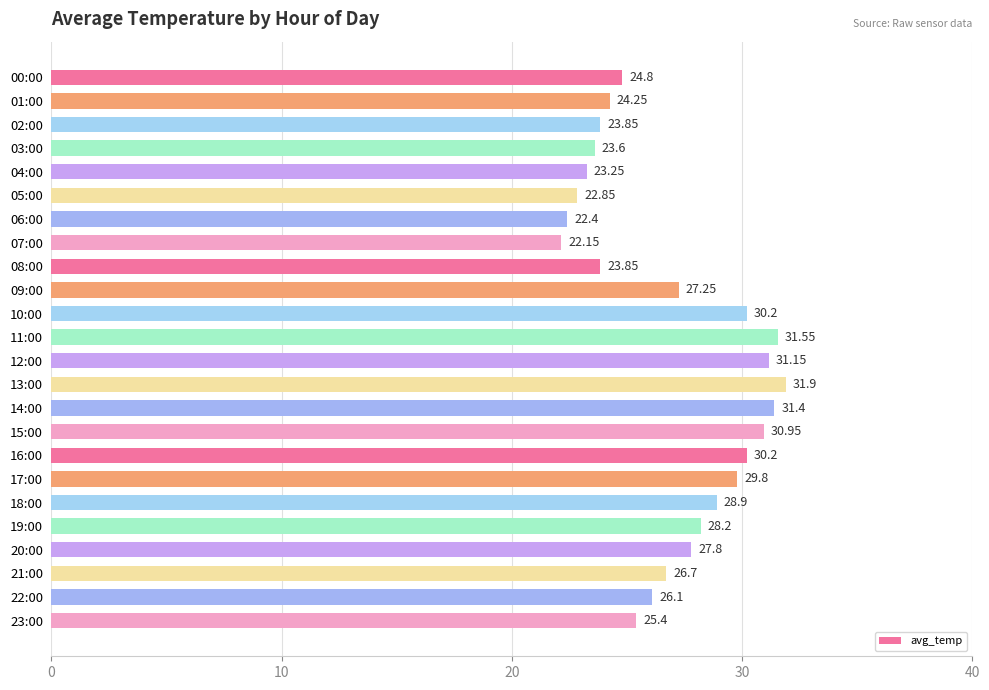

Between 12:00 and 06:00, which is larger?

12:00